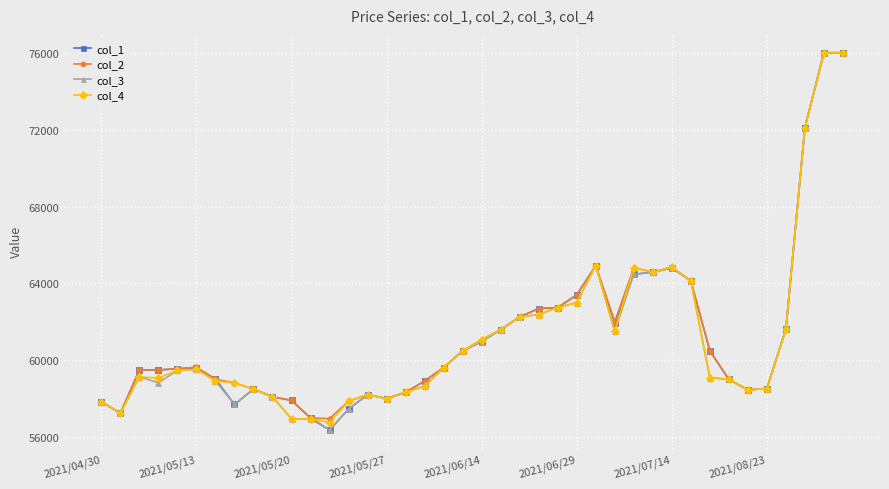

What is the value of the col_3 point at the 36th from the left?

58530